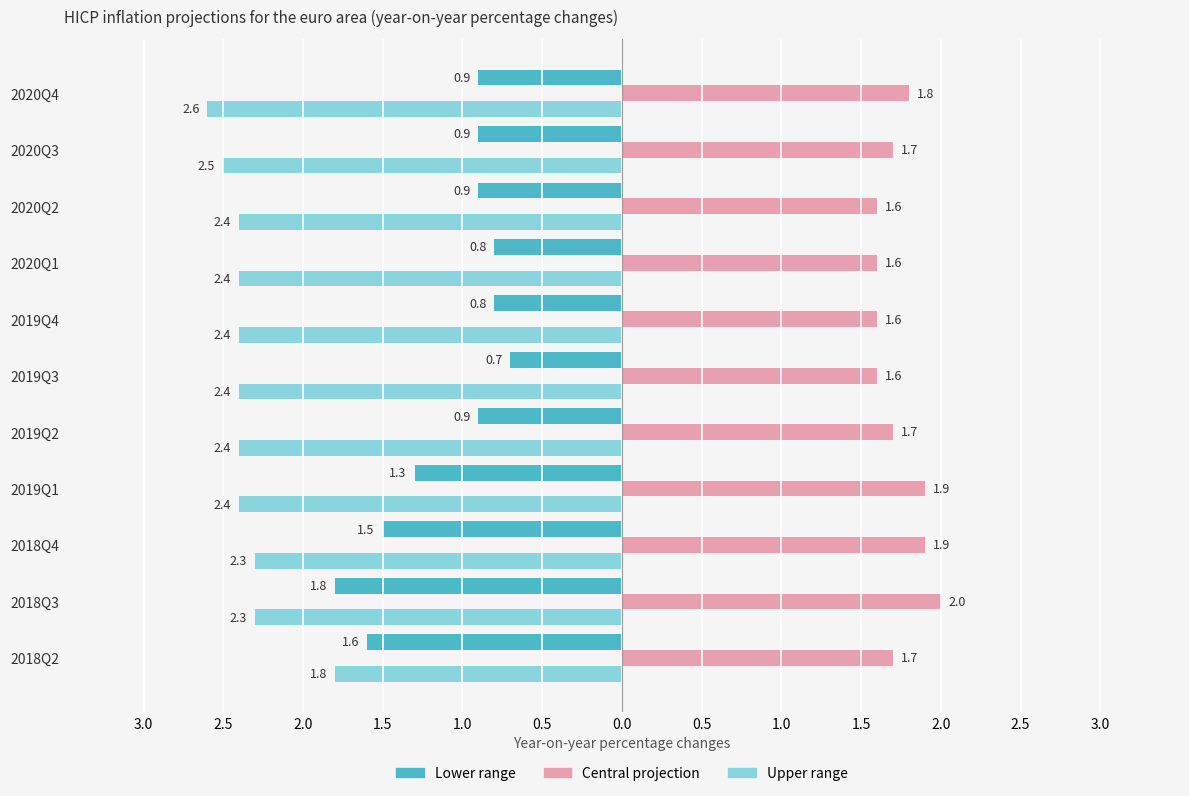

What is the label of the 10th bar from the left?

2020Q3